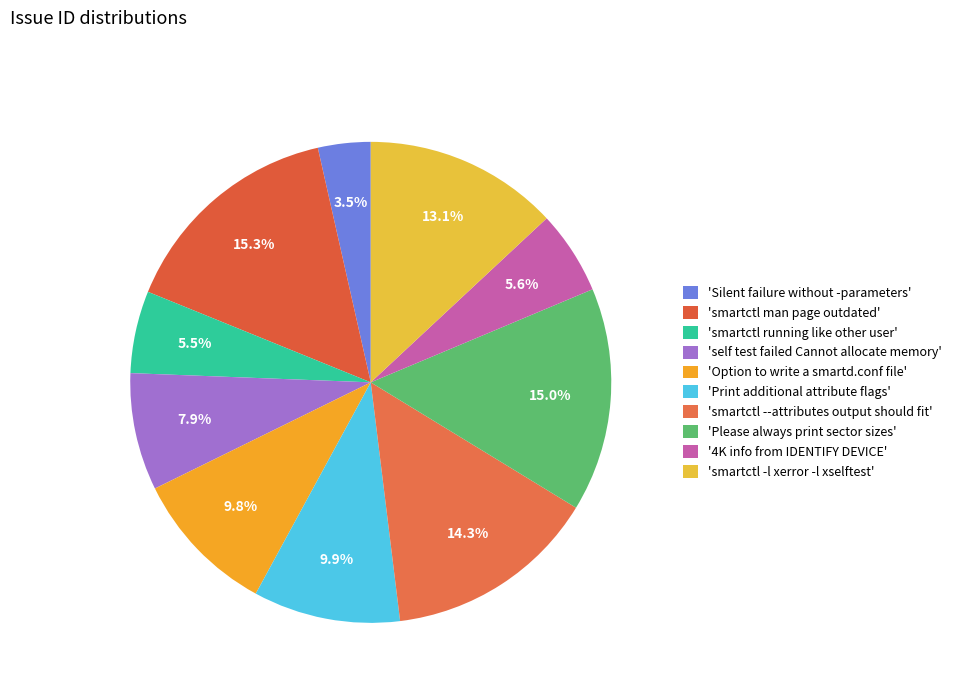

What is the largest slice in the pie chart?

smartctl man page outdated